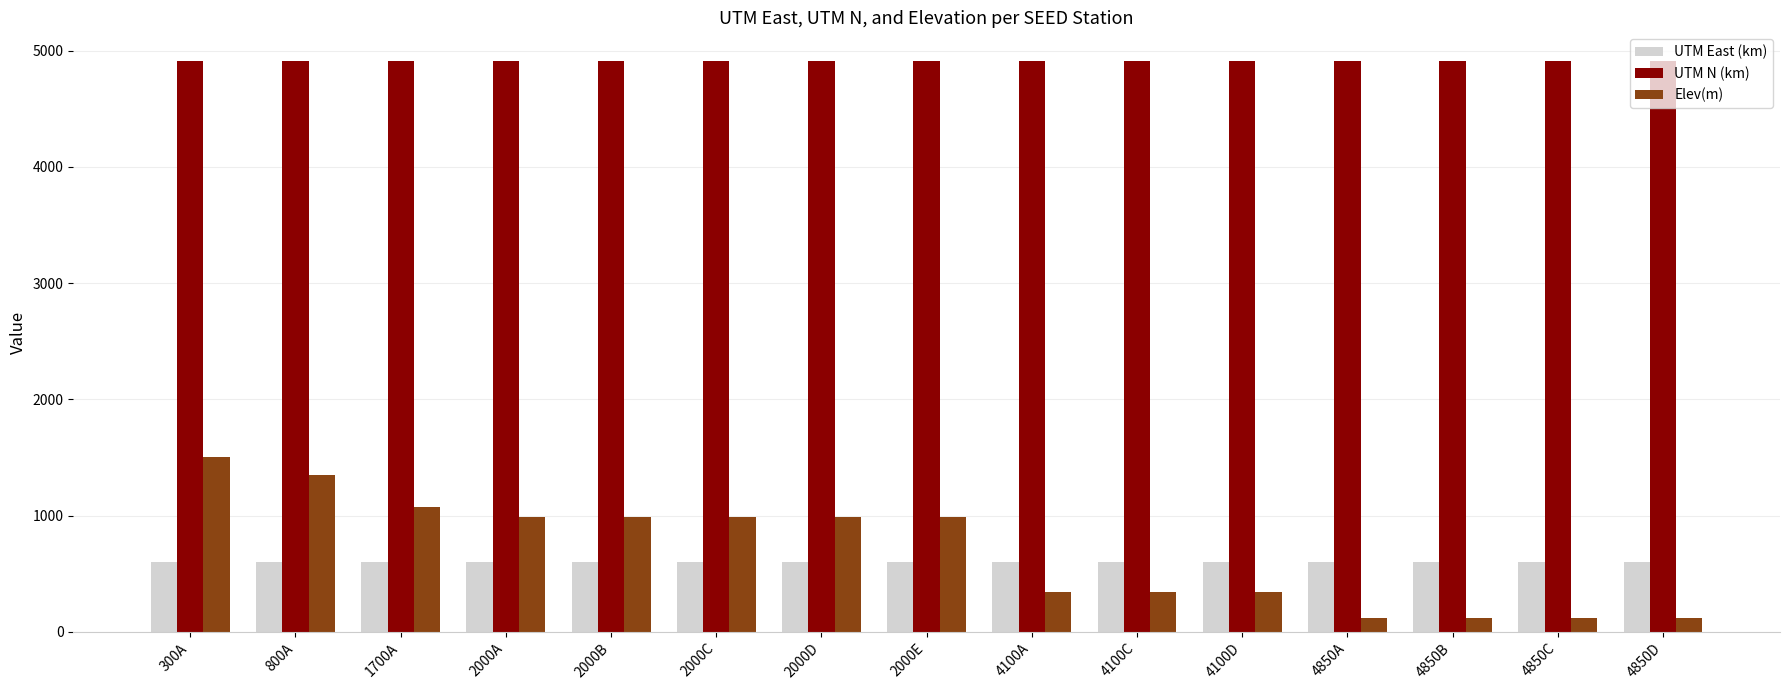

Rank the series at 4100C from highest to lowest value.

UTM N (km), UTM East (km), Elev(m)